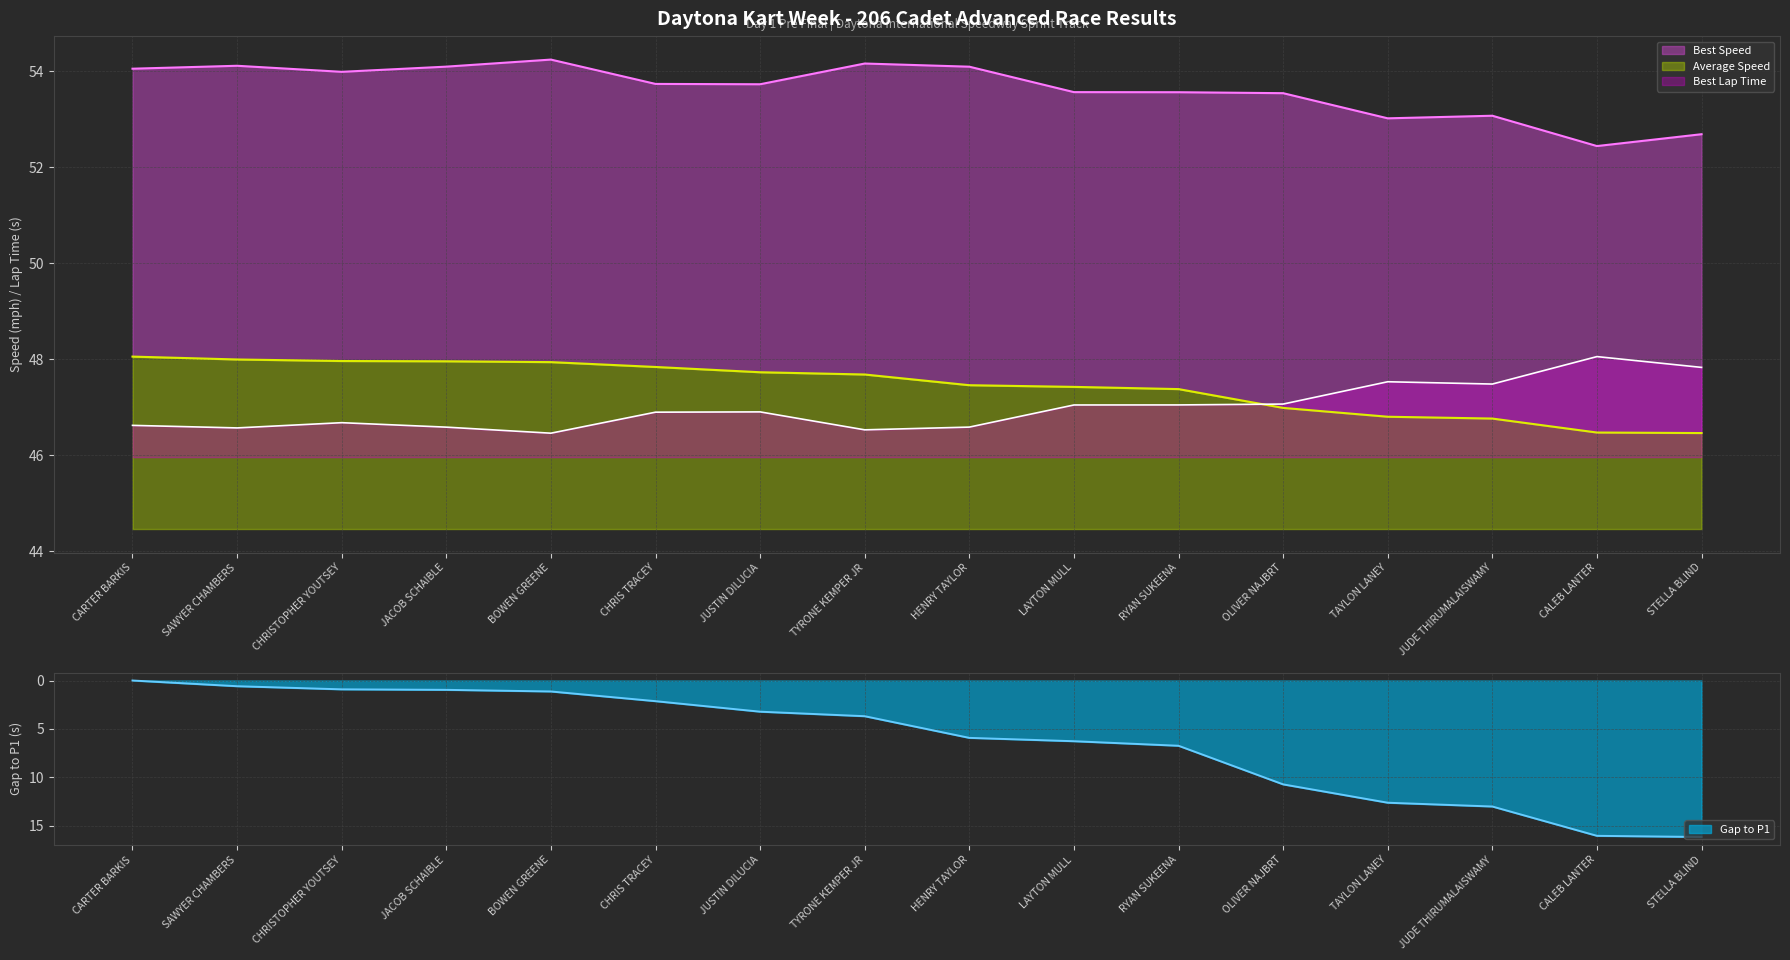

What is the label of the 14th point from the left?

JUDE THIRUMALAISWAMY